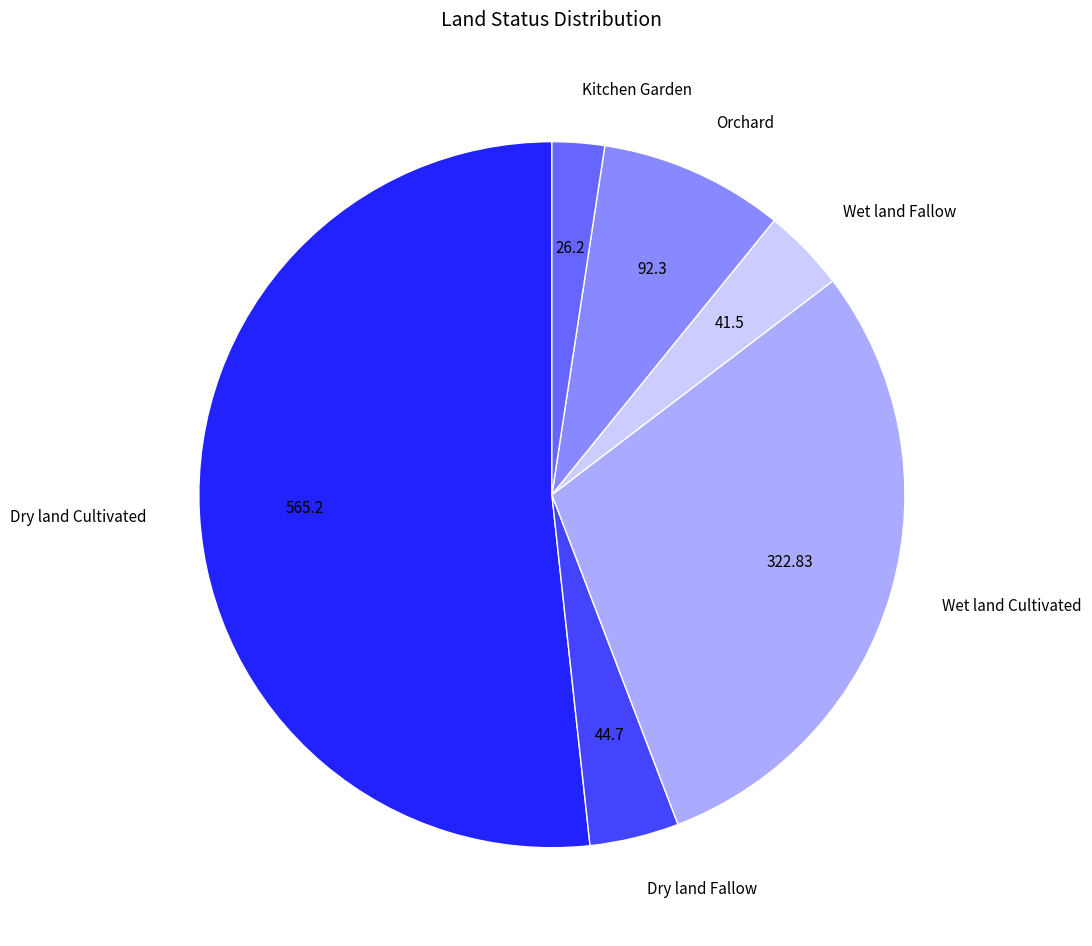

How many slices are in this pie chart?

6